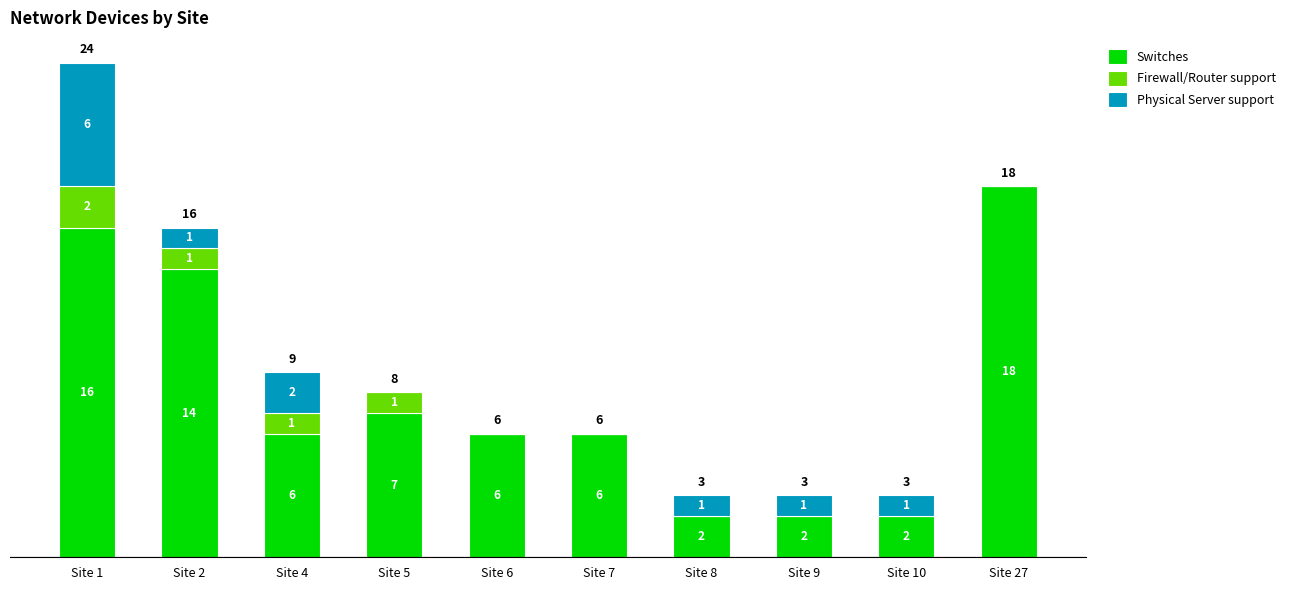

At which category is the sum across all series the highest?

Site 1